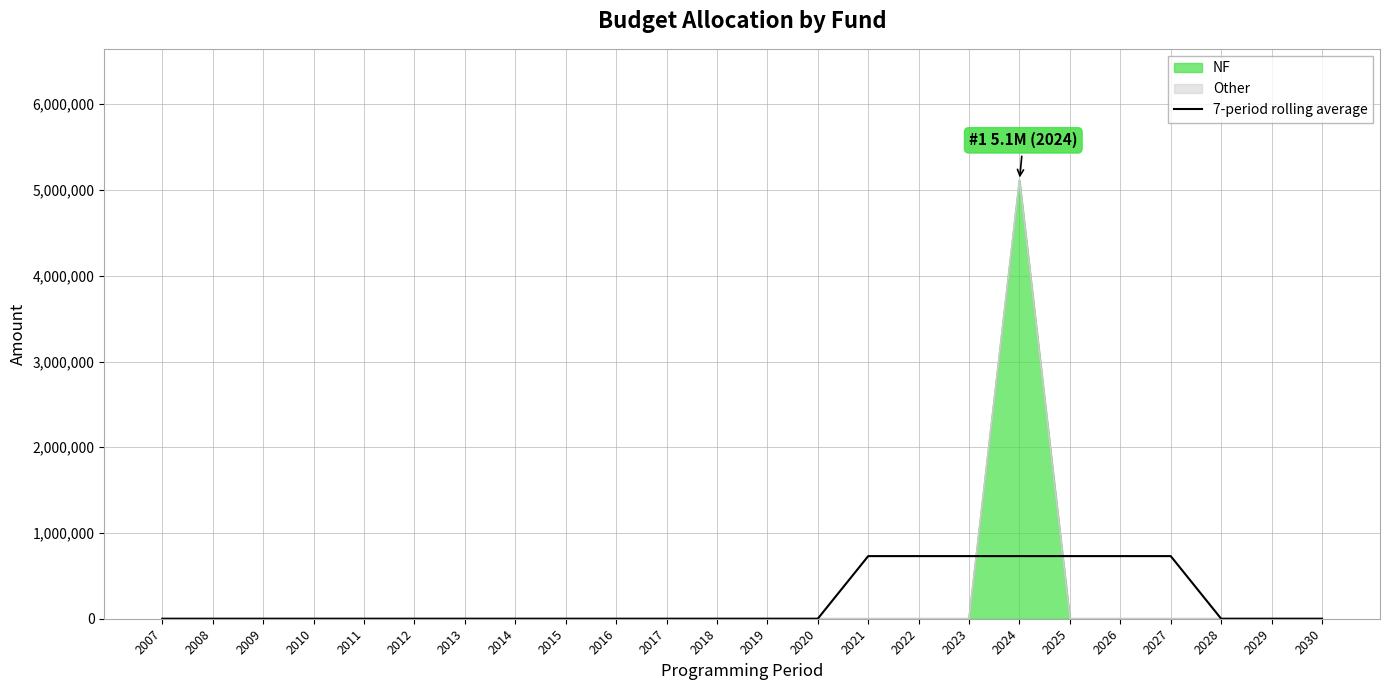

List the labels in order of value, smallest first.

2007, 2008, 2009, 2010, 2011, 2012, 2013, 2014, 2015, 2016, 2017, 2018, 2019, 2020, 2028, 2029, 2030, 2021, 2022, 2023, 2024, 2025, 2026, 2027